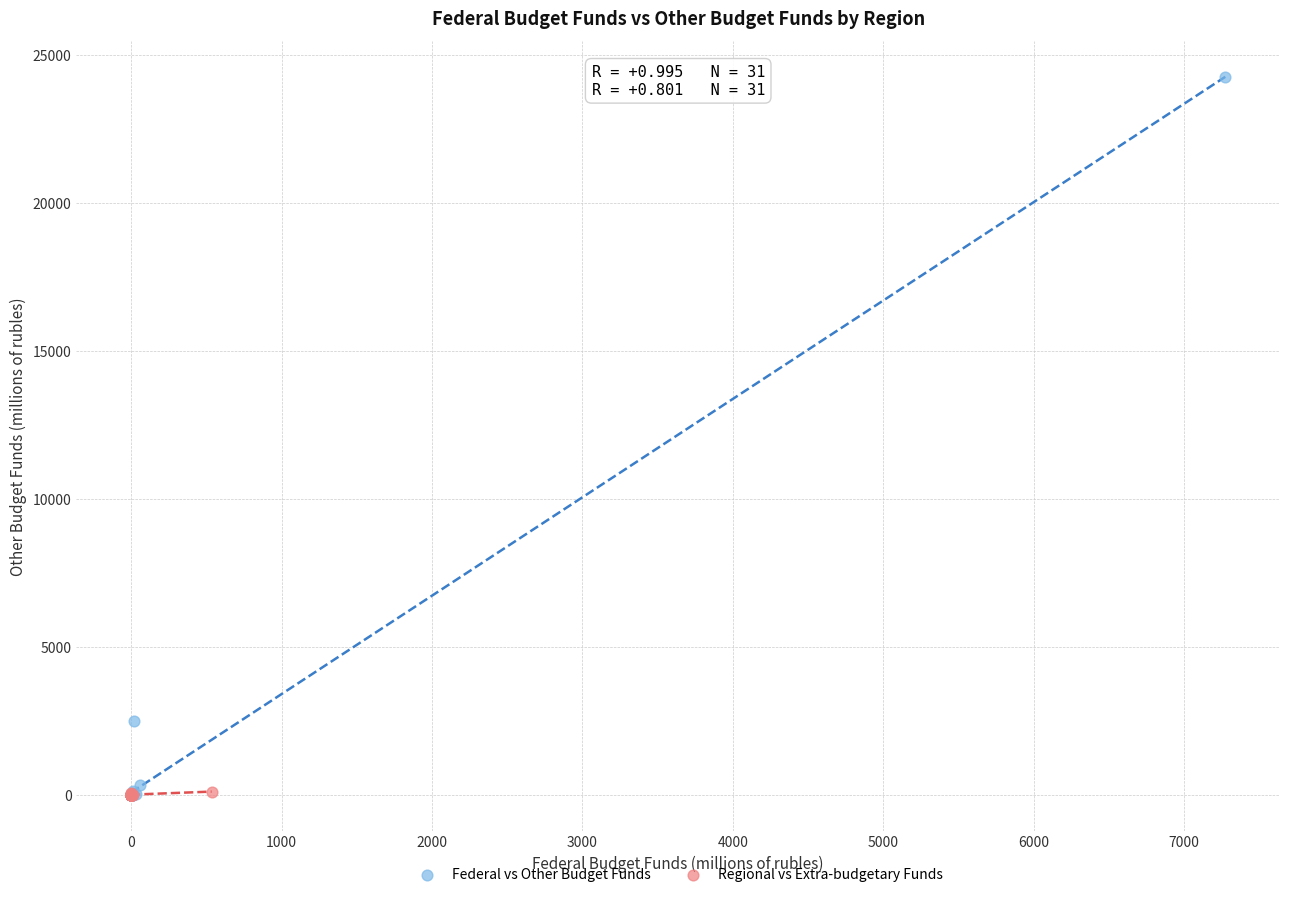

Which series has the widest spread of Y values?

Federal vs Other Budget Funds